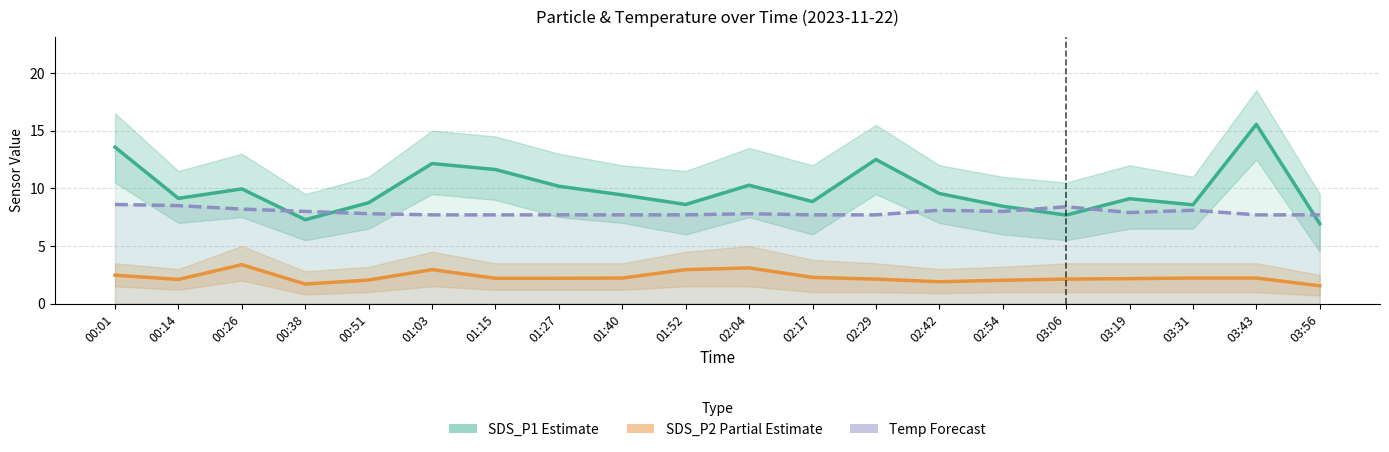

Is it true that Temp (Forecast) equals 8.1 at 02:42?

True